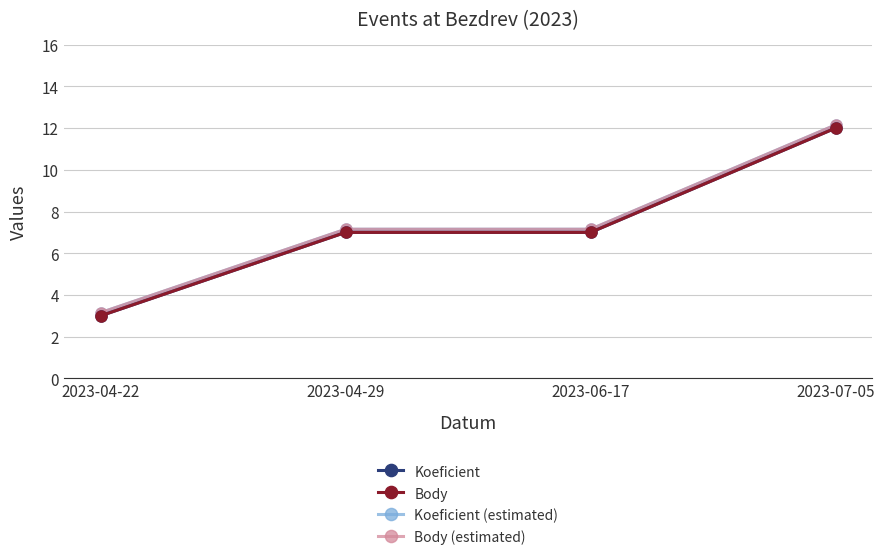

What is the minimum value for Body?

3.0